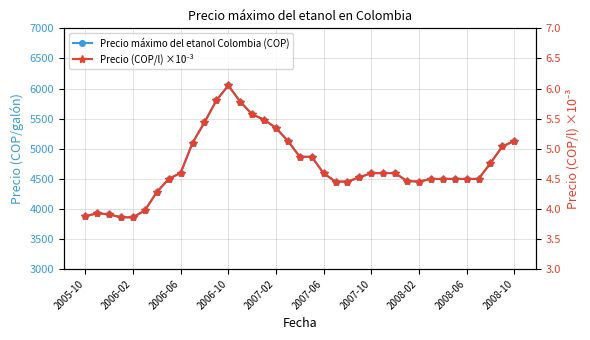

True or false: Precio (COP/l) ×10⁻³ has a value of 5.5 at 15.

True